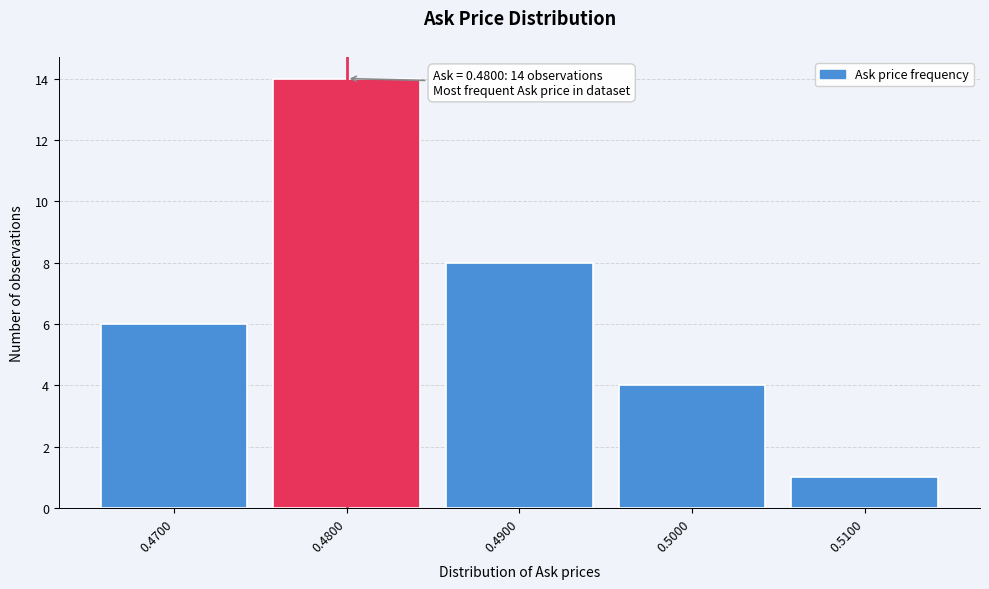

Which range on the x-axis has the tallest bar?

0.475 to 0.485